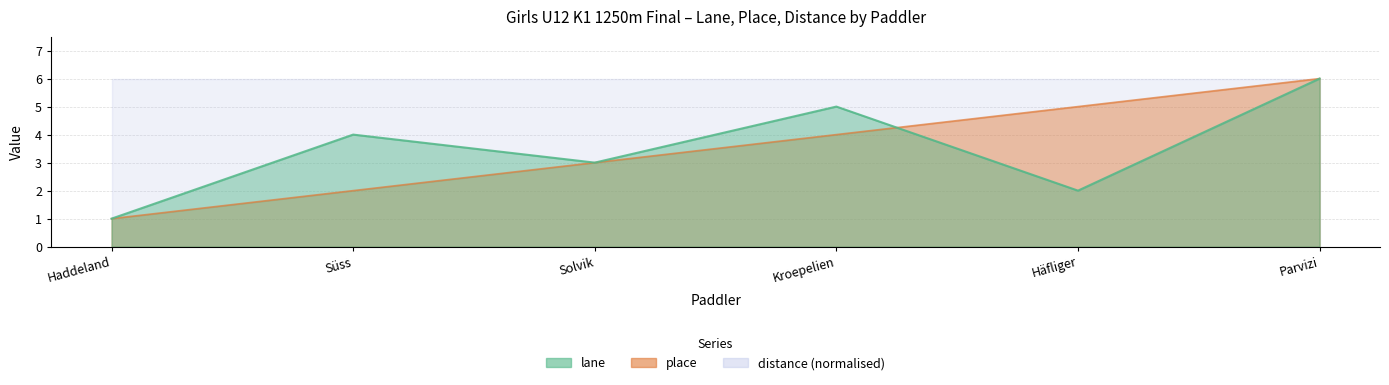

True or false: place and lane cross at least once.

True